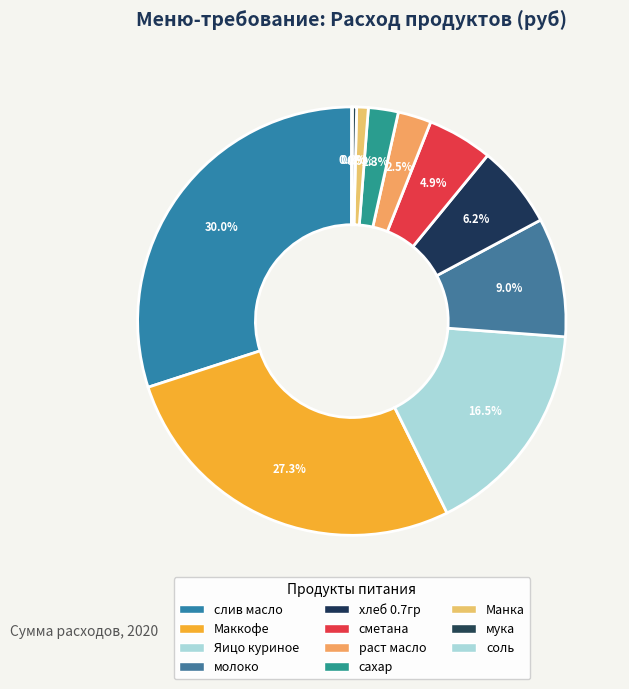

To the nearest percent, what percentage of the pie is Манка?

1%